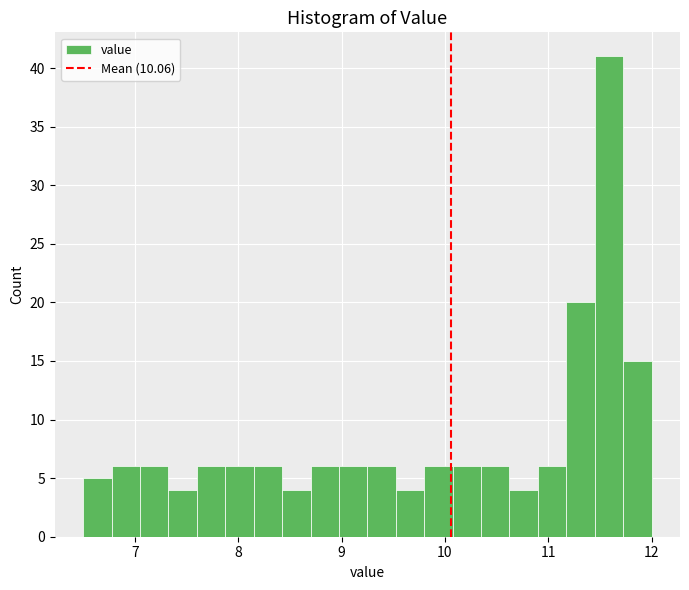

Around what value on the x-axis is the tallest bar? Give the approximate position of its centre, as read against the axis.

11.6